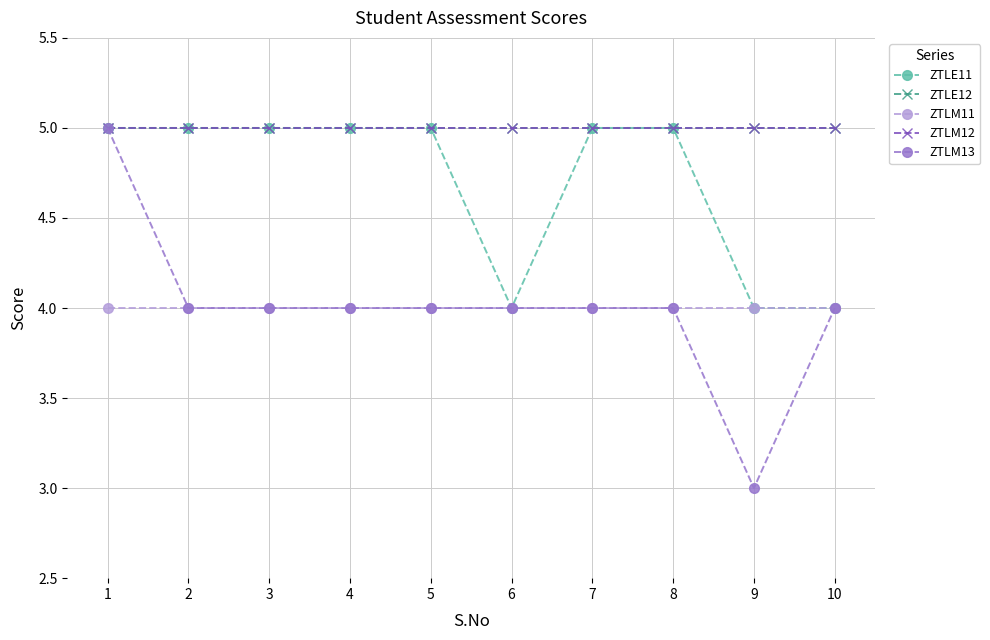

What is the value of the ZTLM12 point at the 7th from the left?

5